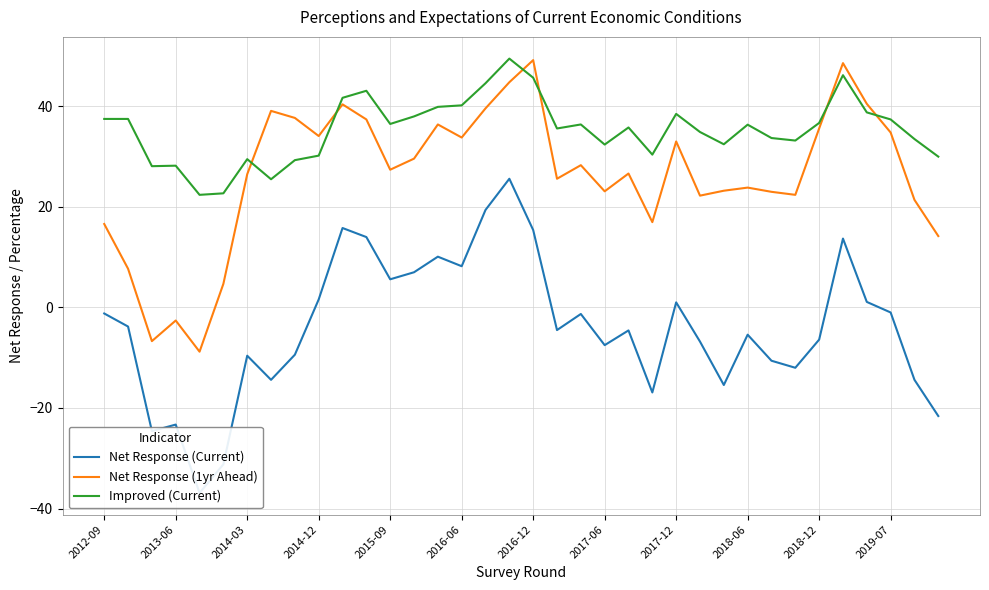

Reading left to right, transcribe all the data shown in this chart.

Net Response (Current): -1.2	-3.8	-24.6	-23.3	-36.9	-31.2	-9.6	-14.4	-9.4	1.6	15.8	14.0	5.6	7.0	10.1	8.2	19.4	25.6	15.4	-4.5	-1.3	-7.5	-4.6	-16.9	1.0	-6.8	-15.4	-5.4	-10.6	-12.0	-6.4	13.7	1.1	-1.0	-14.4	-21.6
Net Response (1yr Ahead): 16.6	7.7	-6.7	-2.6	-8.8	4.7	26.5	39.1	37.7	34.1	40.4	37.4	27.4	29.6	36.4	33.8	39.6	44.8	49.2	25.6	28.3	23.1	26.6	17.0	33.0	22.2	23.2	23.8	23.0	22.4	35.6	48.6	40.5	34.8	21.4	14.2
Improved (Current): 37.5	37.5	28.1	28.2	22.4	22.7	29.5	25.5	29.3	30.2	41.7	43.1	36.5	38.0	39.9	40.2	44.6	49.5	45.7	35.6	36.4	32.4	35.8	30.4	38.5	34.9	32.5	36.4	33.7	33.2	36.7	46.2	38.8	37.4	33.5	30.0